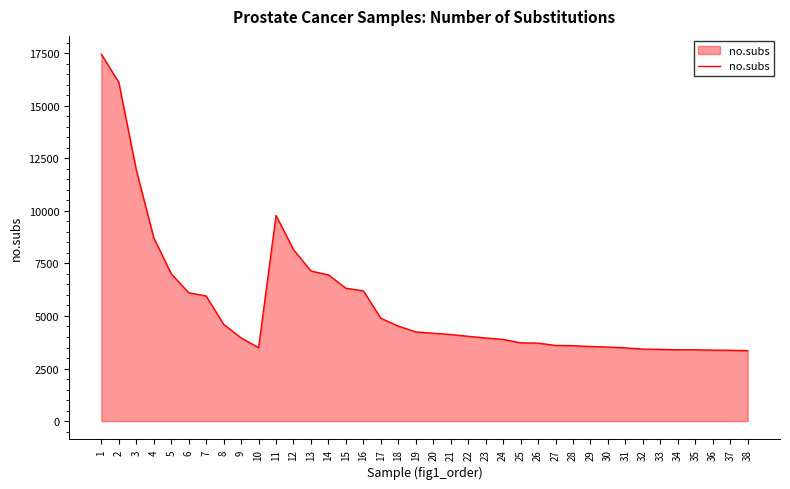

Does the chart display data point markers on the line(s)?

No